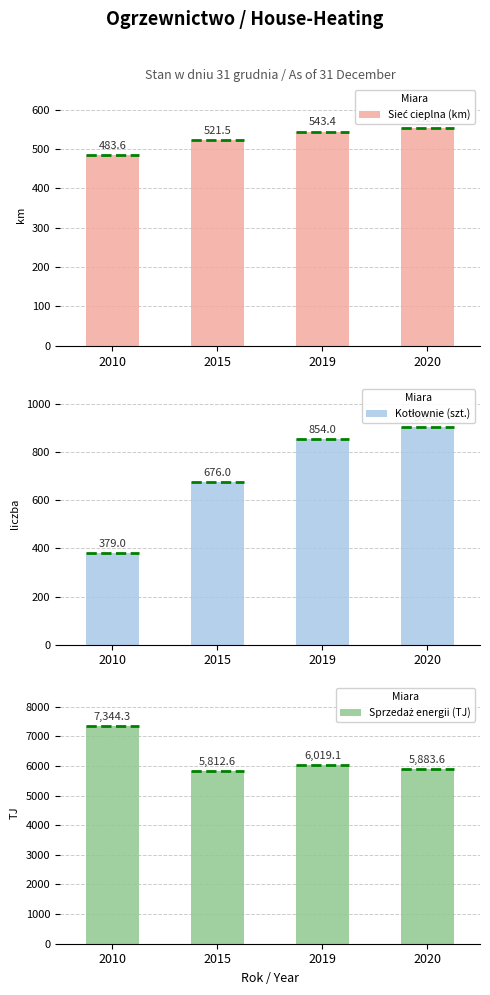

Between 2010 and 2020, which series saw the biggest shift?

Sprzedaż energii (TJ)